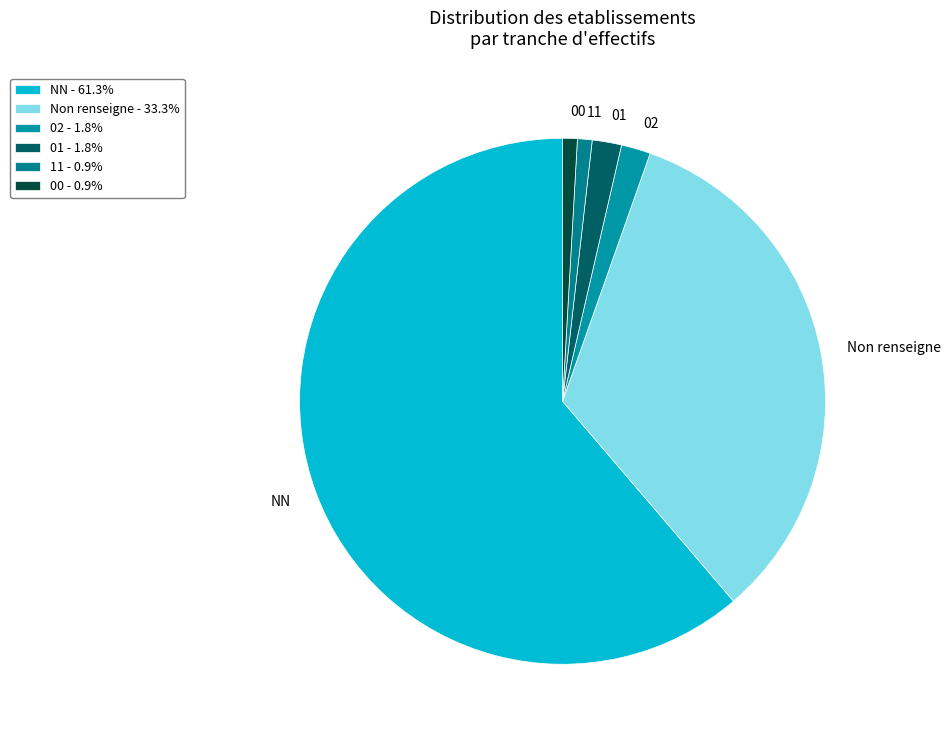

Which slice is the largest?

NN